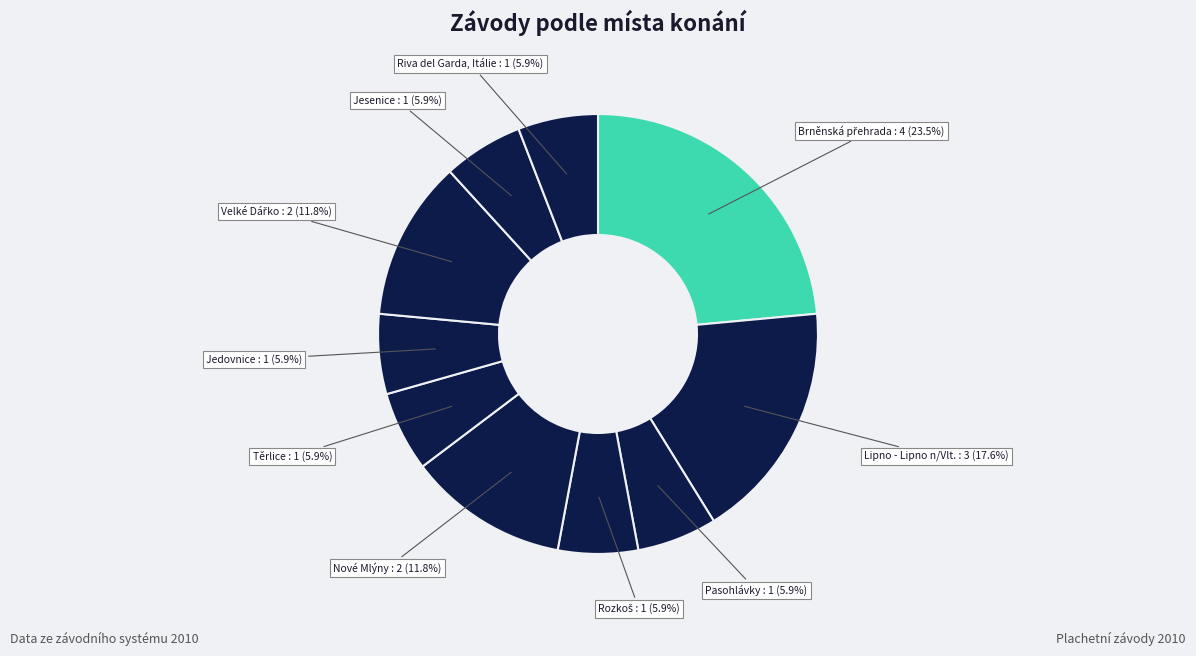

Rank the categories by value from lowest to highest.

Pasohlávky, Rozkoš, Těrlice, Jedovnice, Jesenice, Riva del Garda, Itálie, Nové Mlýny, Velké Dářko, Lipno - Lipno n/Vlt., Brněnská přehrada